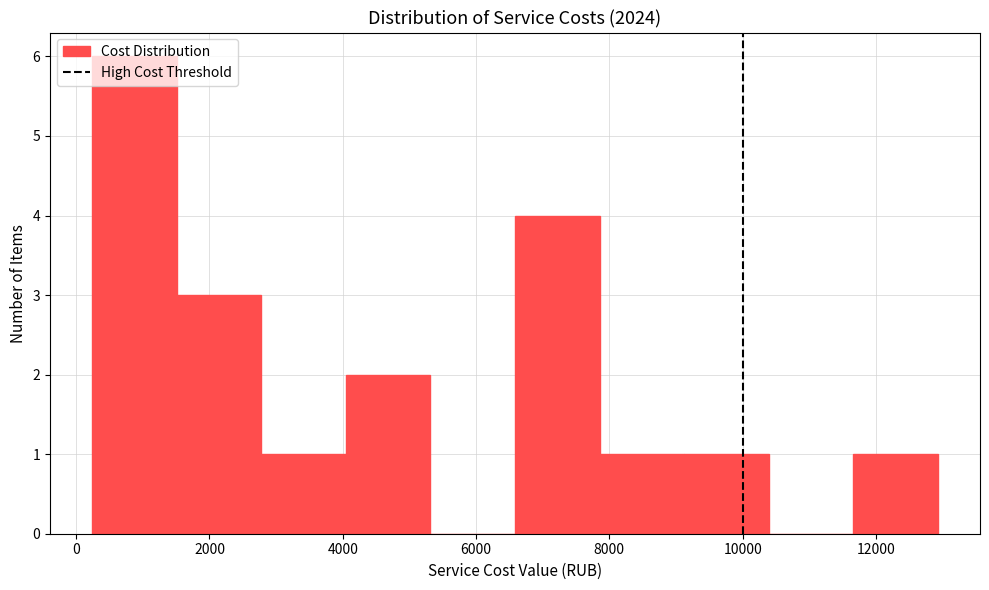

What is the height of the bar covering 9200 to 10400 on the x-axis? Neither the bar edges nor the heights are printed on the chart, so give them approximately, as read against the axes.

1